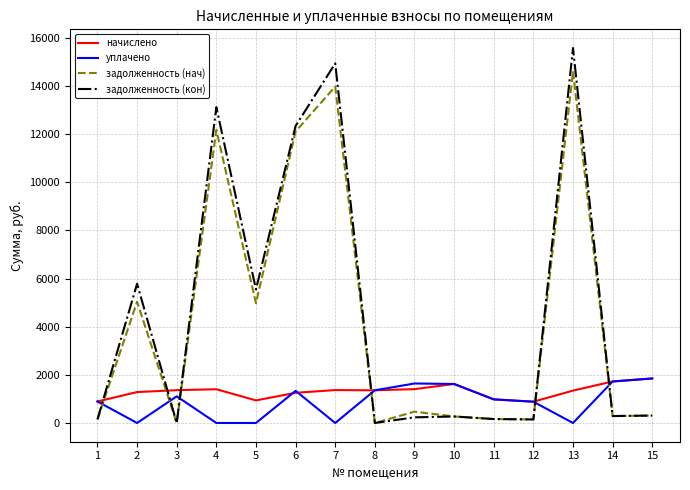

True or false: задолженность (кон) has more than 1 points higher than both neighbors.

True